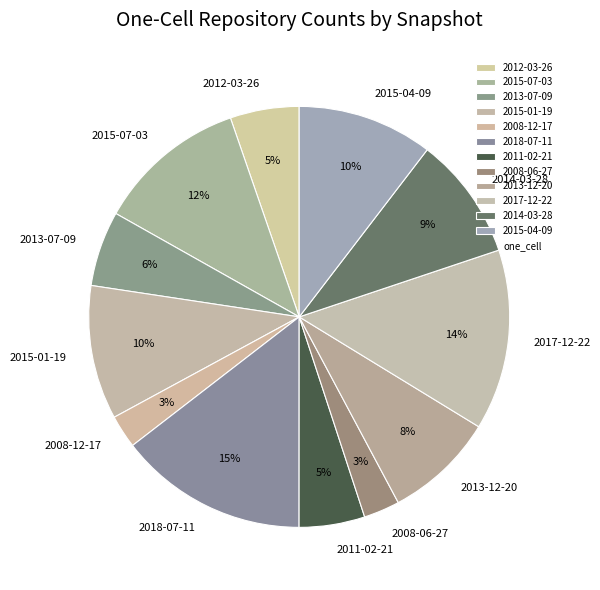

How many slices are in this pie chart?

12